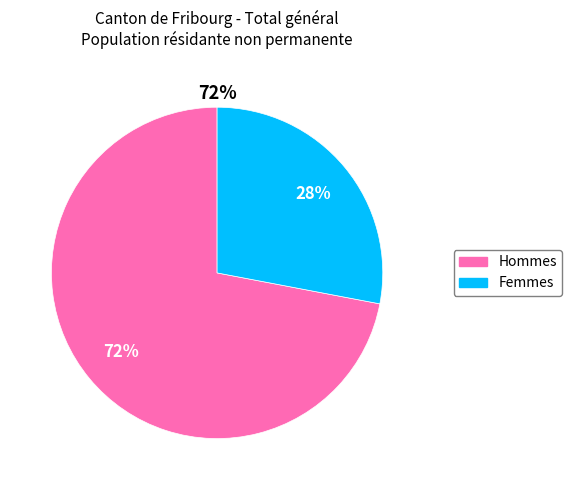

Approximately how many times larger is the value at Hommes compared to Femmes?

2.6